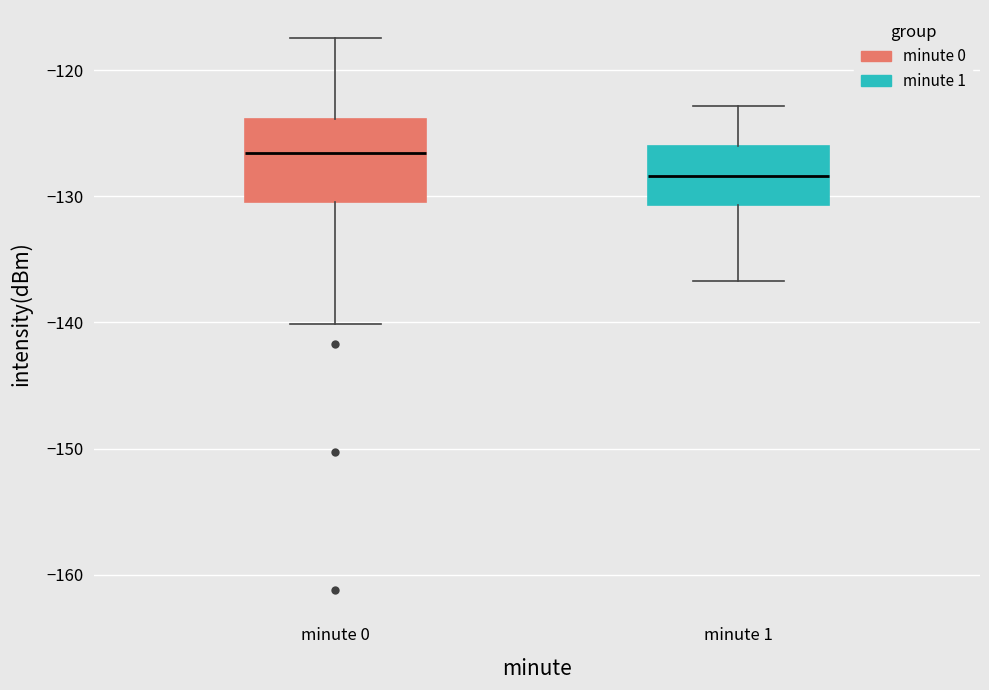

Where is the lower edge of the box for minute 0 on the y-axis? The values are not printed on the chart, so give them approximately, as read against the axis.

-130